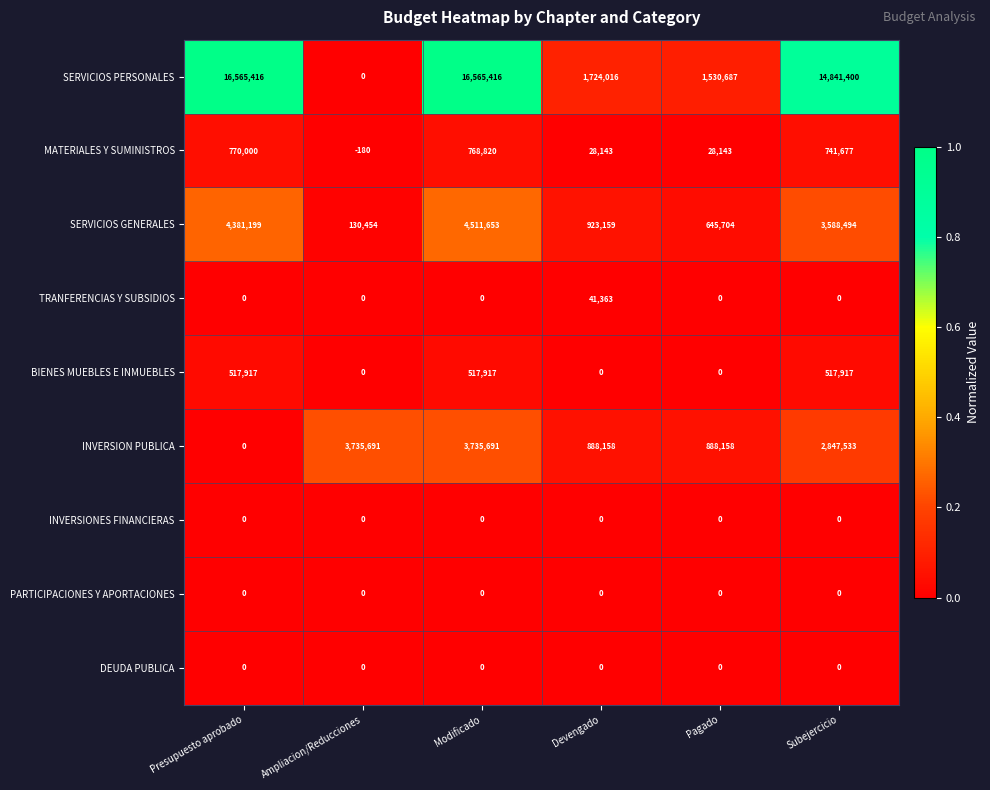

Between Ampliacion/Reducciones and Modificado, which series saw the biggest shift?

SERVICIOS PERSONALES